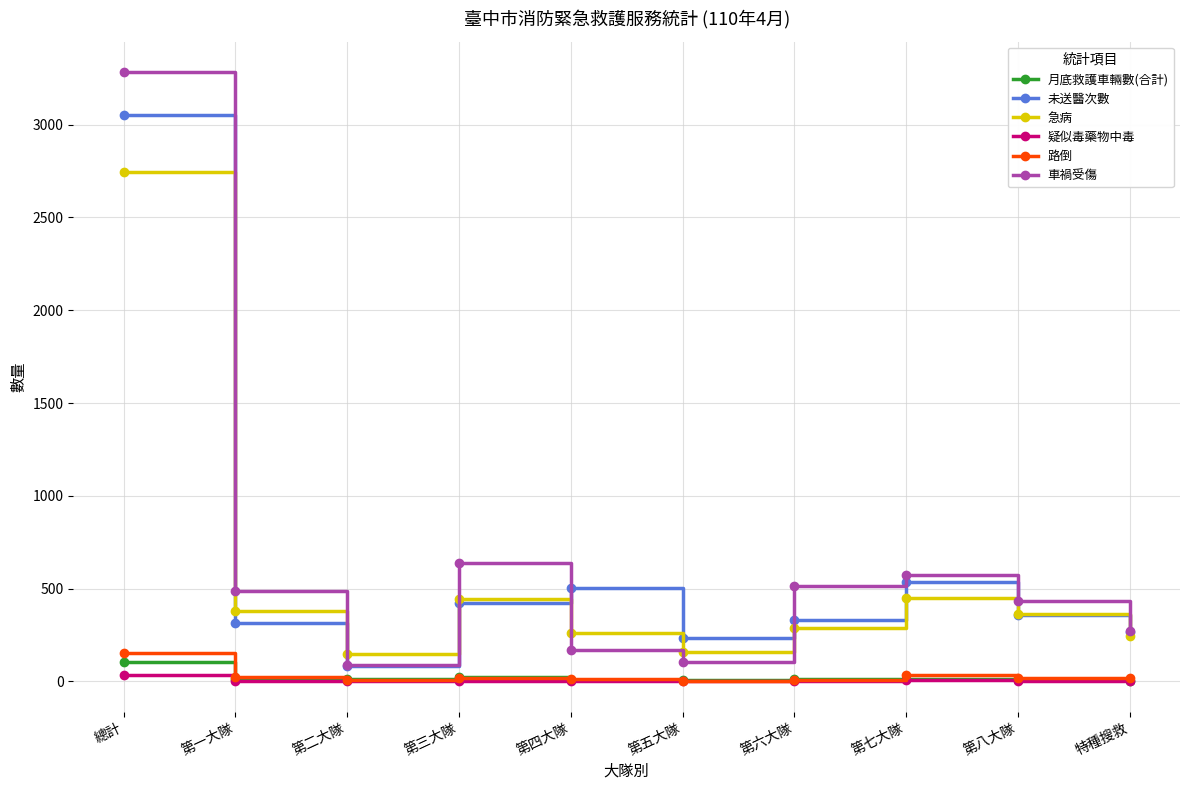

True or false: 月底救護車輛數(合計) and 車禍受傷 cross at least once.

False